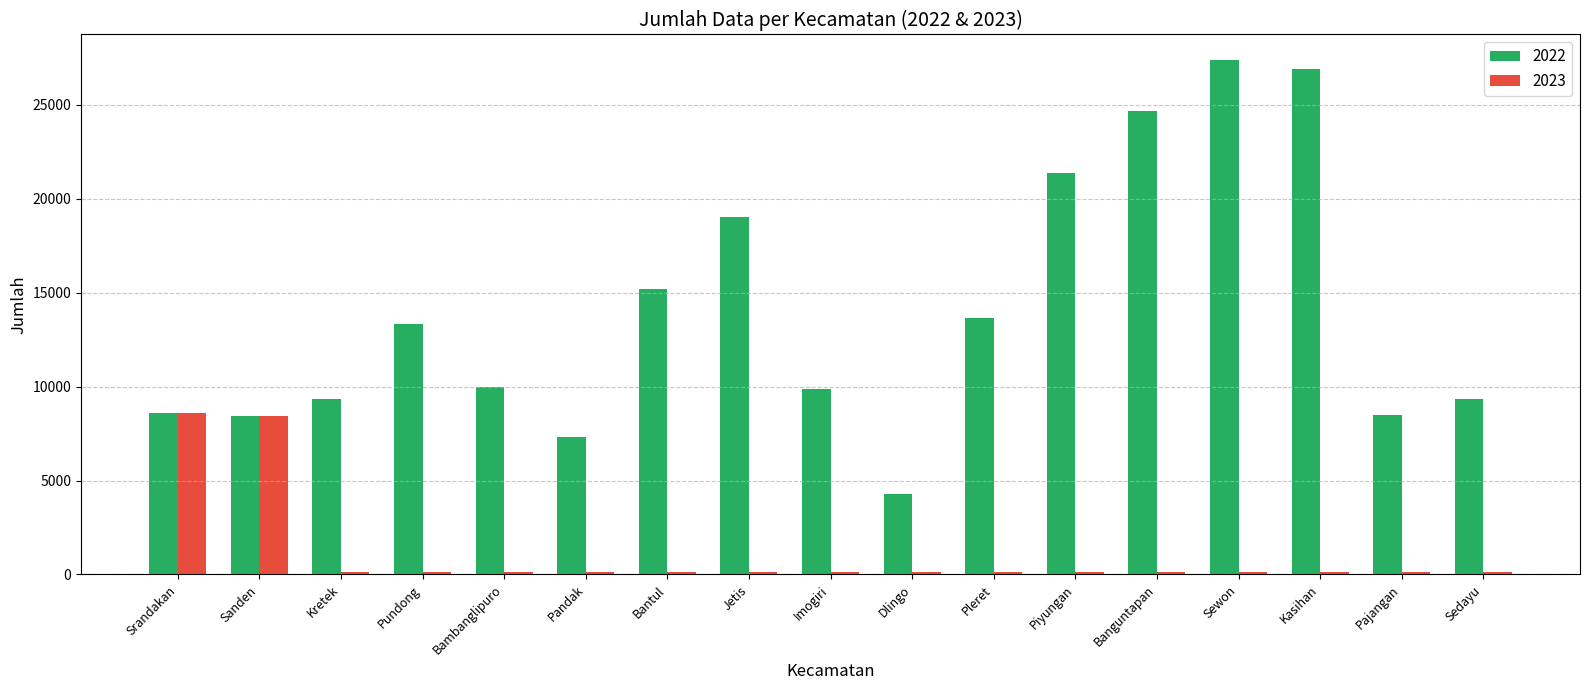

The 2022 series shows 7721 at Banguntapan. True or false?

False